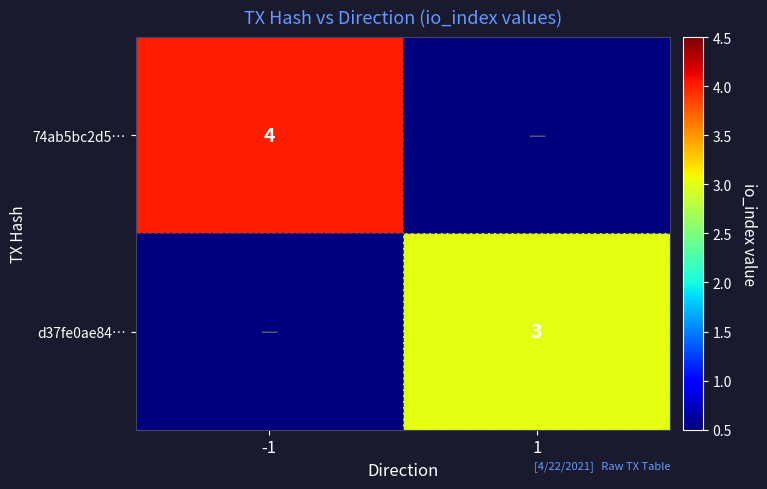

Is it true that 74ab5bc2d5… equals 7 at -1?

False